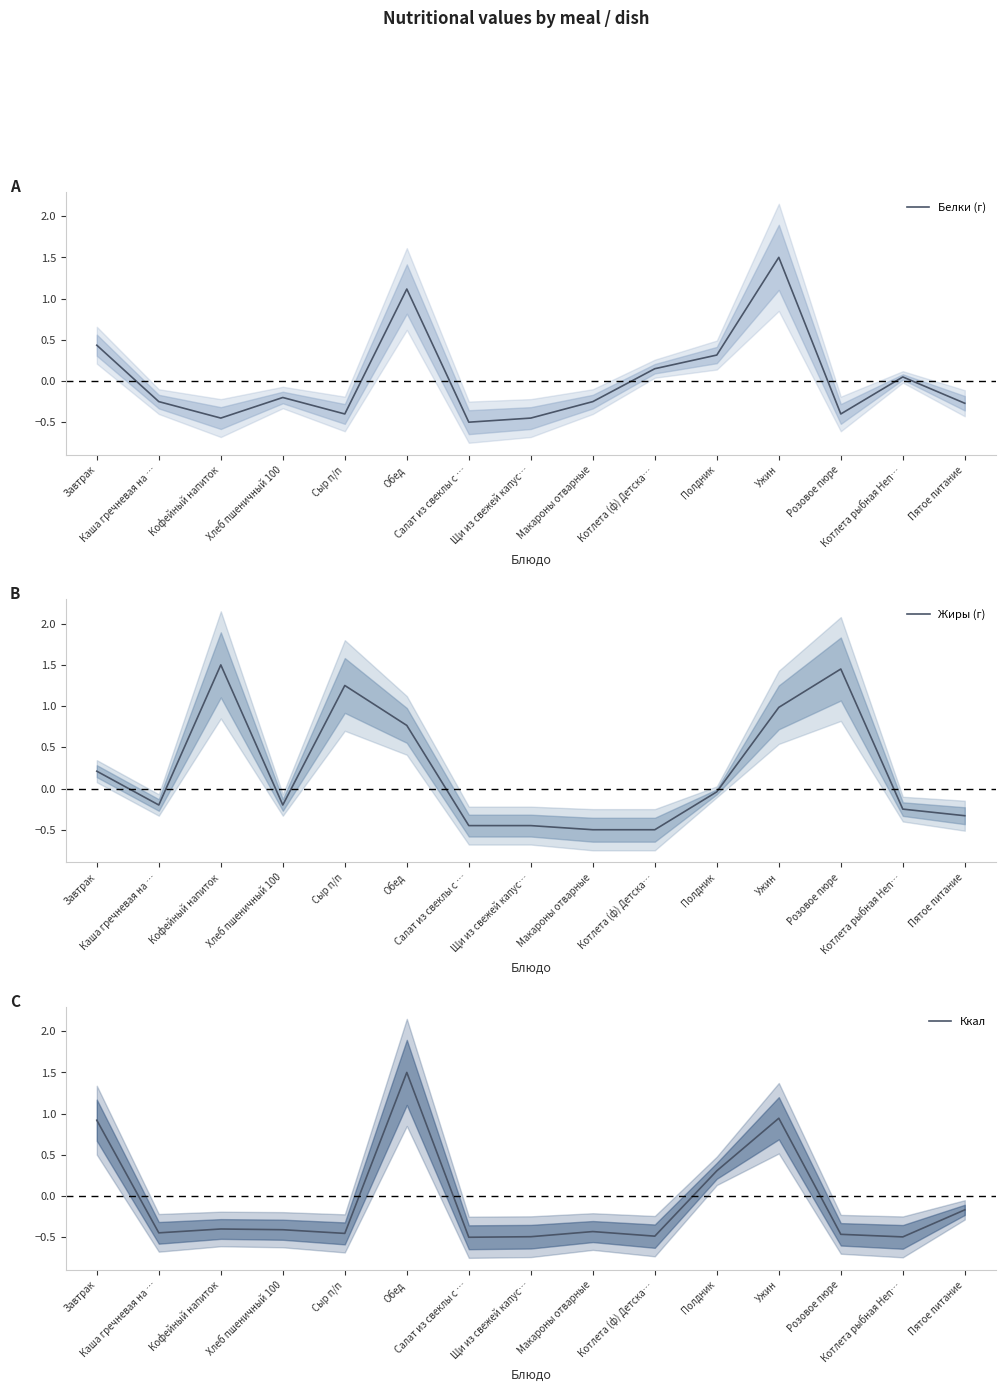

Which has a higher value, Полдник or Завтрак?

Завтрак